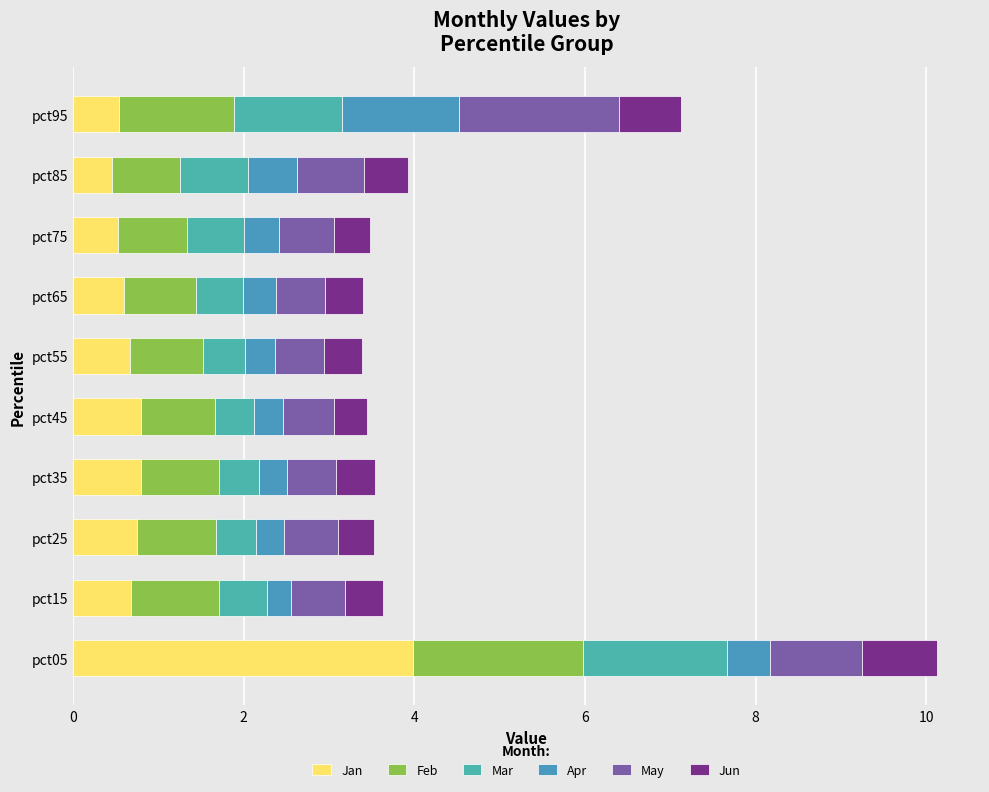

How many data points does each series have?

10